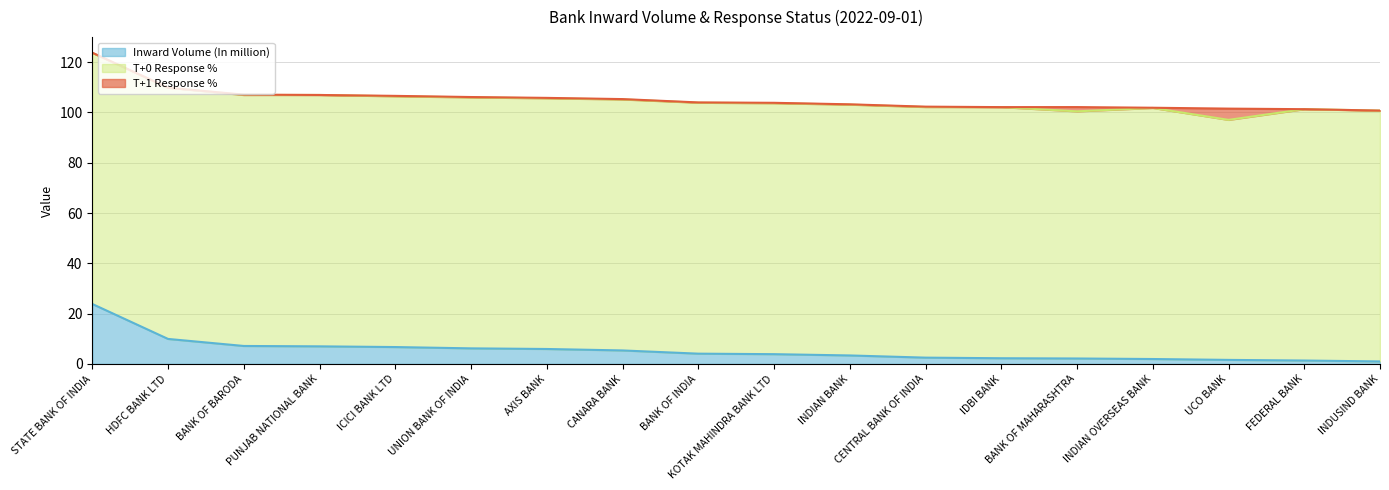

Reading right to left, list all the values displayed in this chart.

Inward Volume (In million): 1.0	1.4	1.6	2.0	2.2	2.3	2.5	3.4	3.9	4.1	5.4	6.0	6.2	6.7	7.0	7.2	9.9	23.9
T+0 Response %: 99.8	100.0	95.5	99.8	98.3	99.9	99.7	99.8	99.8	99.8	99.8	99.7	99.8	99.7	100.0	99.8	99.9	99.9
T+1 Response %: 0.0	0.0	4.5	0.1	1.7	0.0	0.1	0.1	0.2	0.1	0.1	0.2	0.1	0.2	0.0	0.1	0.0	0.1